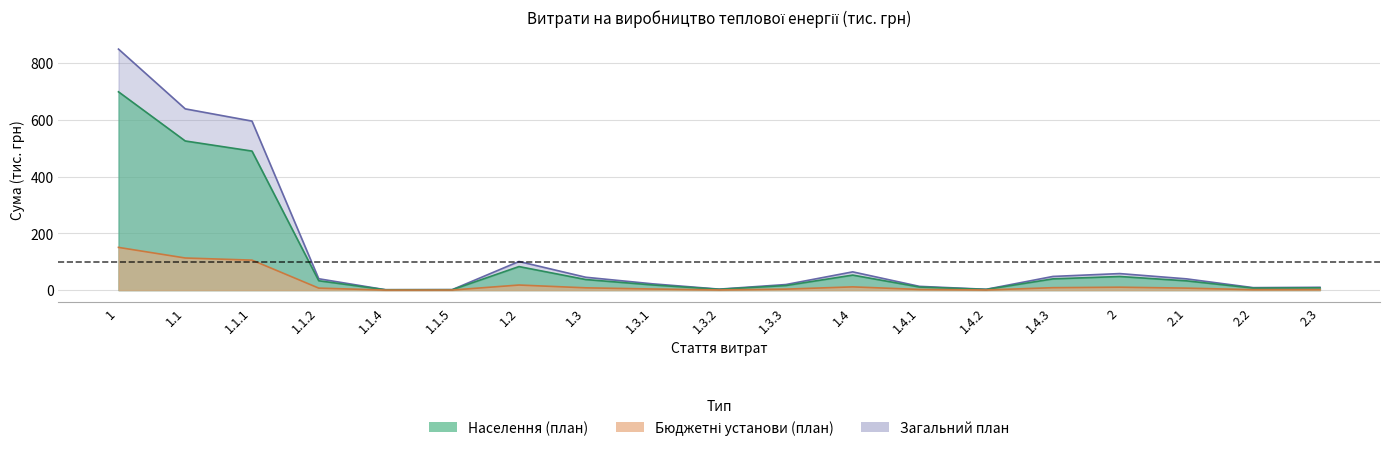

At which category does Населення (план) reach its first local peak?

1.2